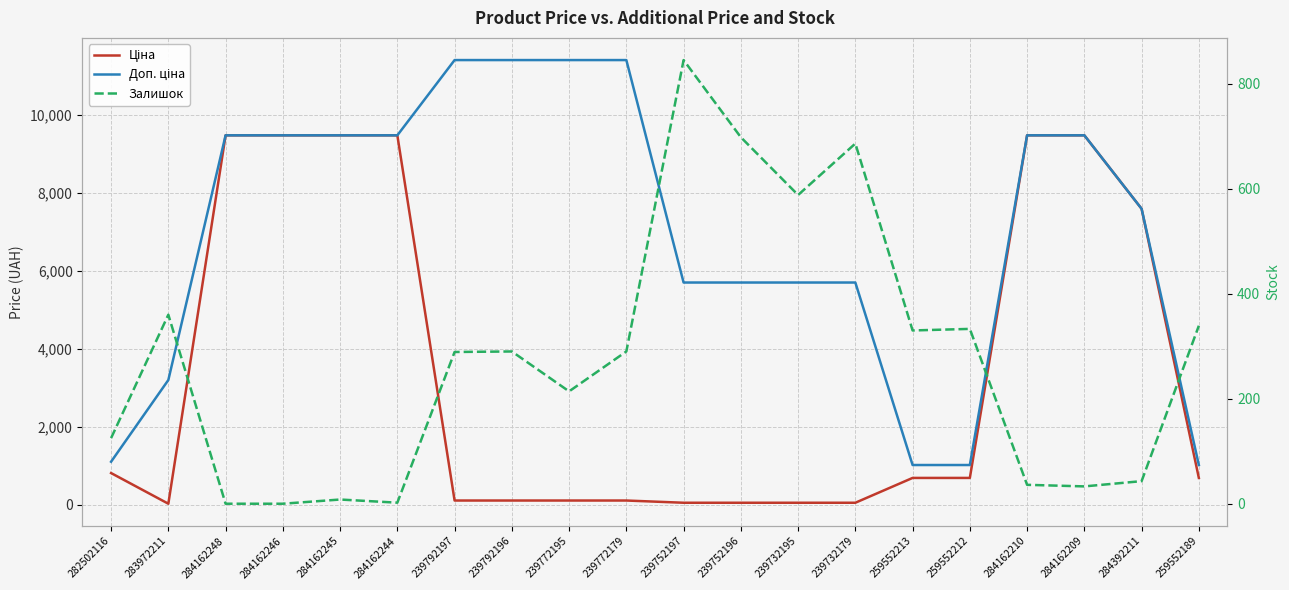

List the labels in order of Залишок value, smallest first.

284162248, 284162246, 284162244, 284162245, 284162209, 284162210, 284392211, 282502116, 239772195, 239792197, 239792196, 239772179, 259552213, 259552212, 259552189, 283972211, 239732195, 239732179, 239752196, 239752197